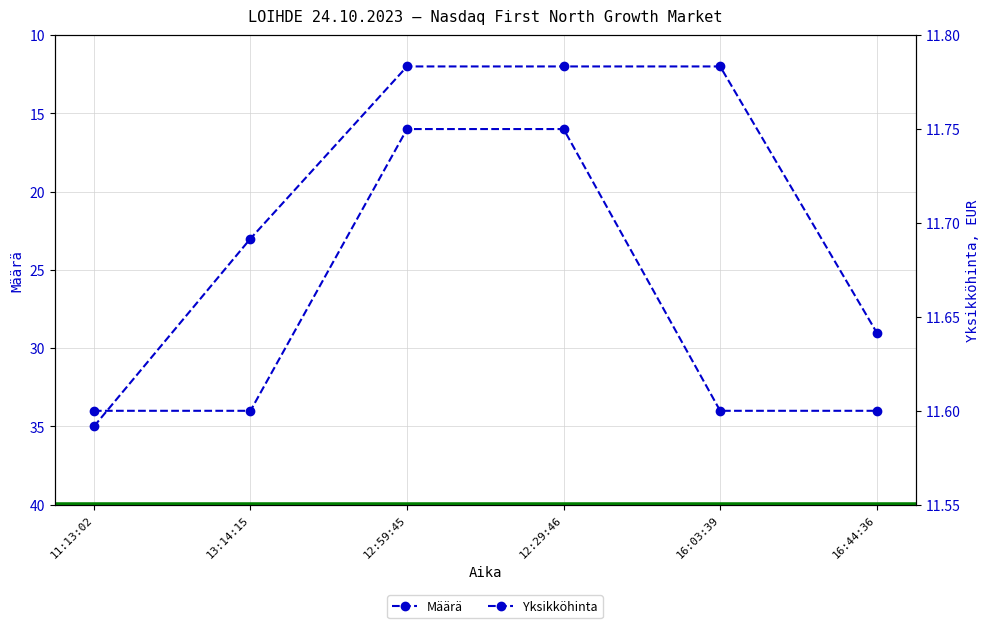

What is the label of the 6th point from the left?

16:44:36